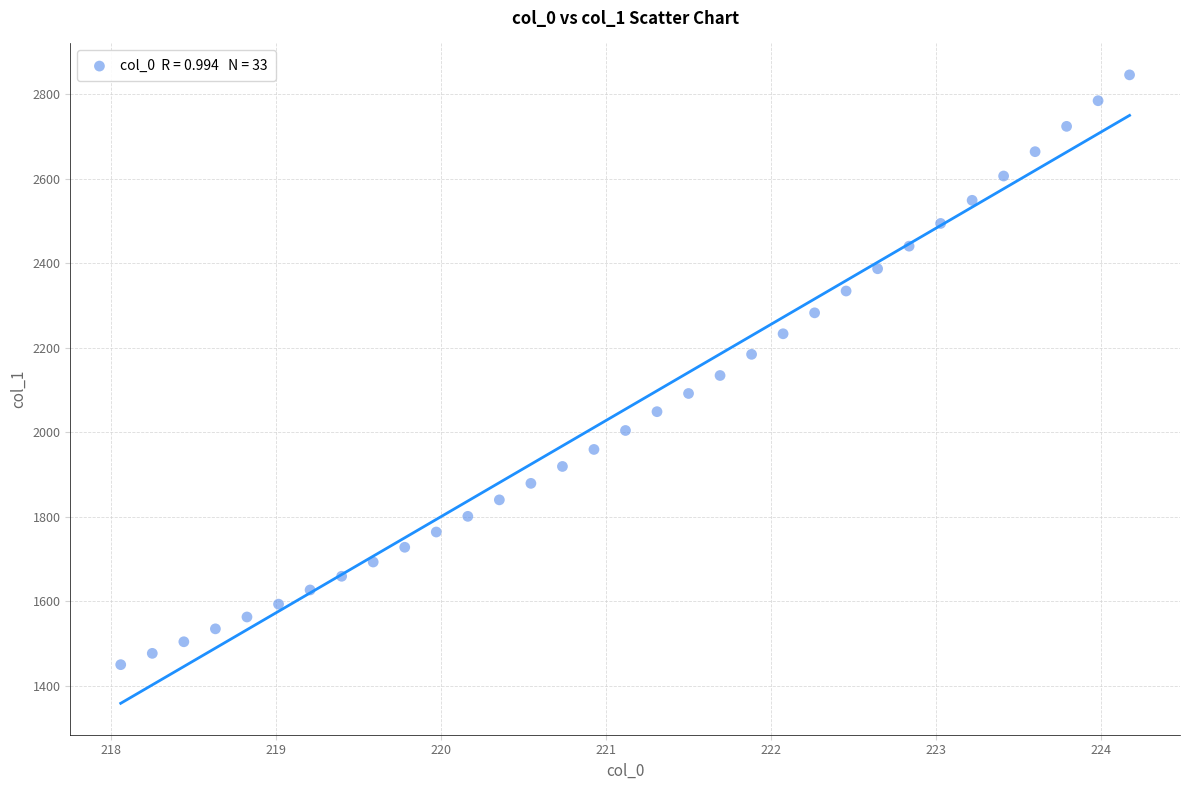

What is the range of Y values (max minus min)?

1395.5